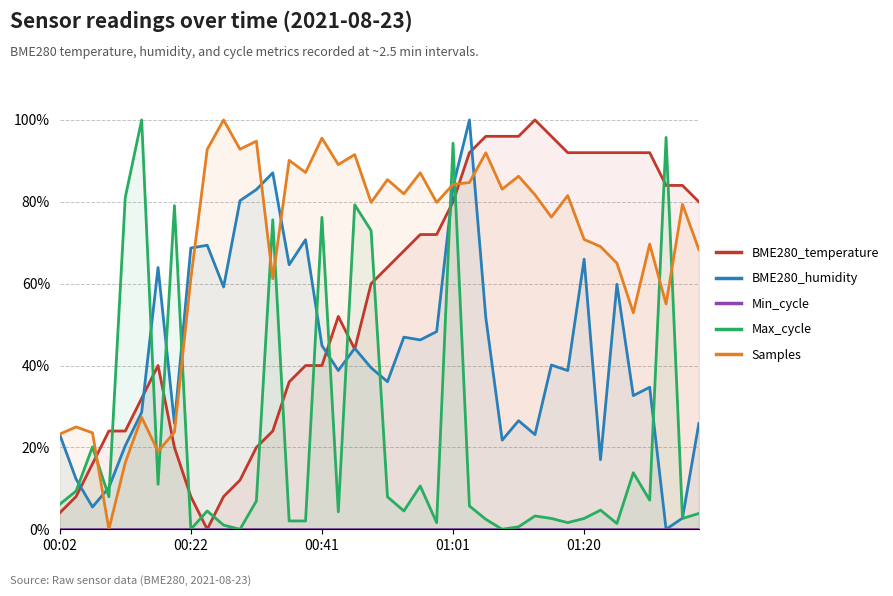

True or false: Samples and Max_cycle intersect in this chart.

True